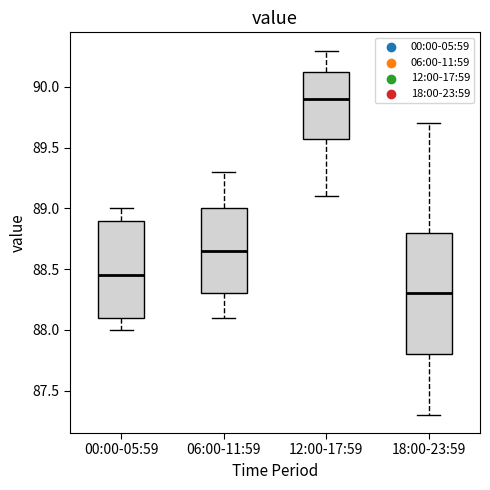

Where does the lower whisker of the box for 00:00-05:59 end on the y-axis? The values are not printed on the chart, so give them approximately, as read against the axis.

88.00